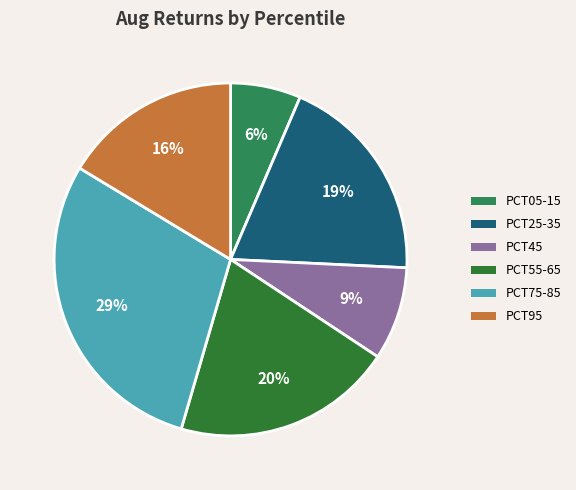

Which category has the smallest portion of the pie?

PCT05-15